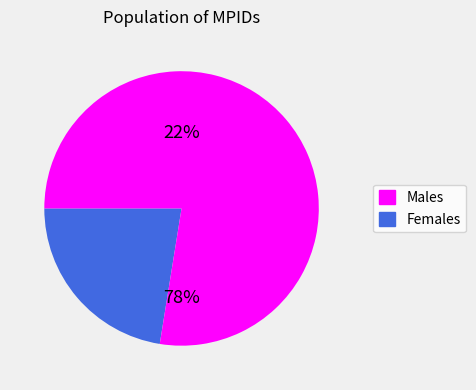

Is it true that NOVAGEN15M is 14% of the pie?

False